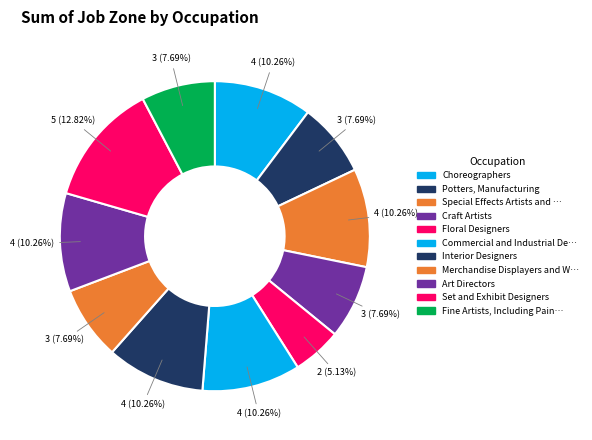

Count the number of slices in the pie.

11